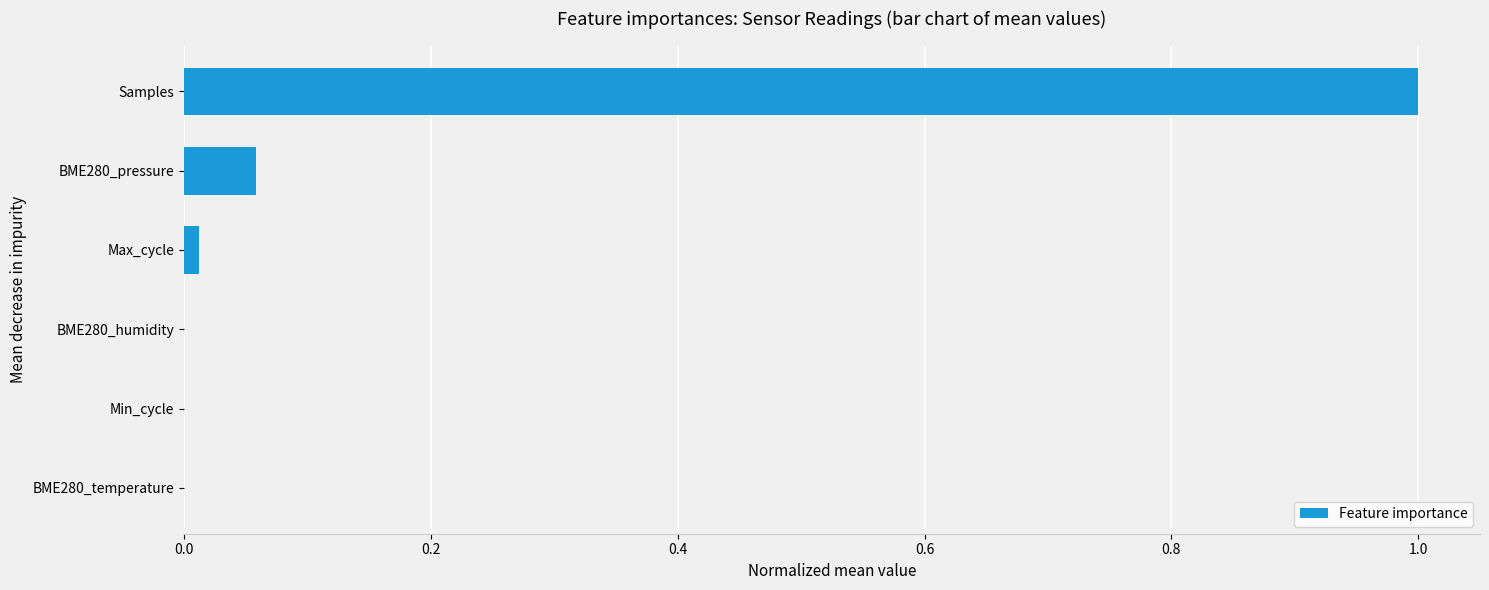

At which category does the chart reach its peak across all series?

Samples